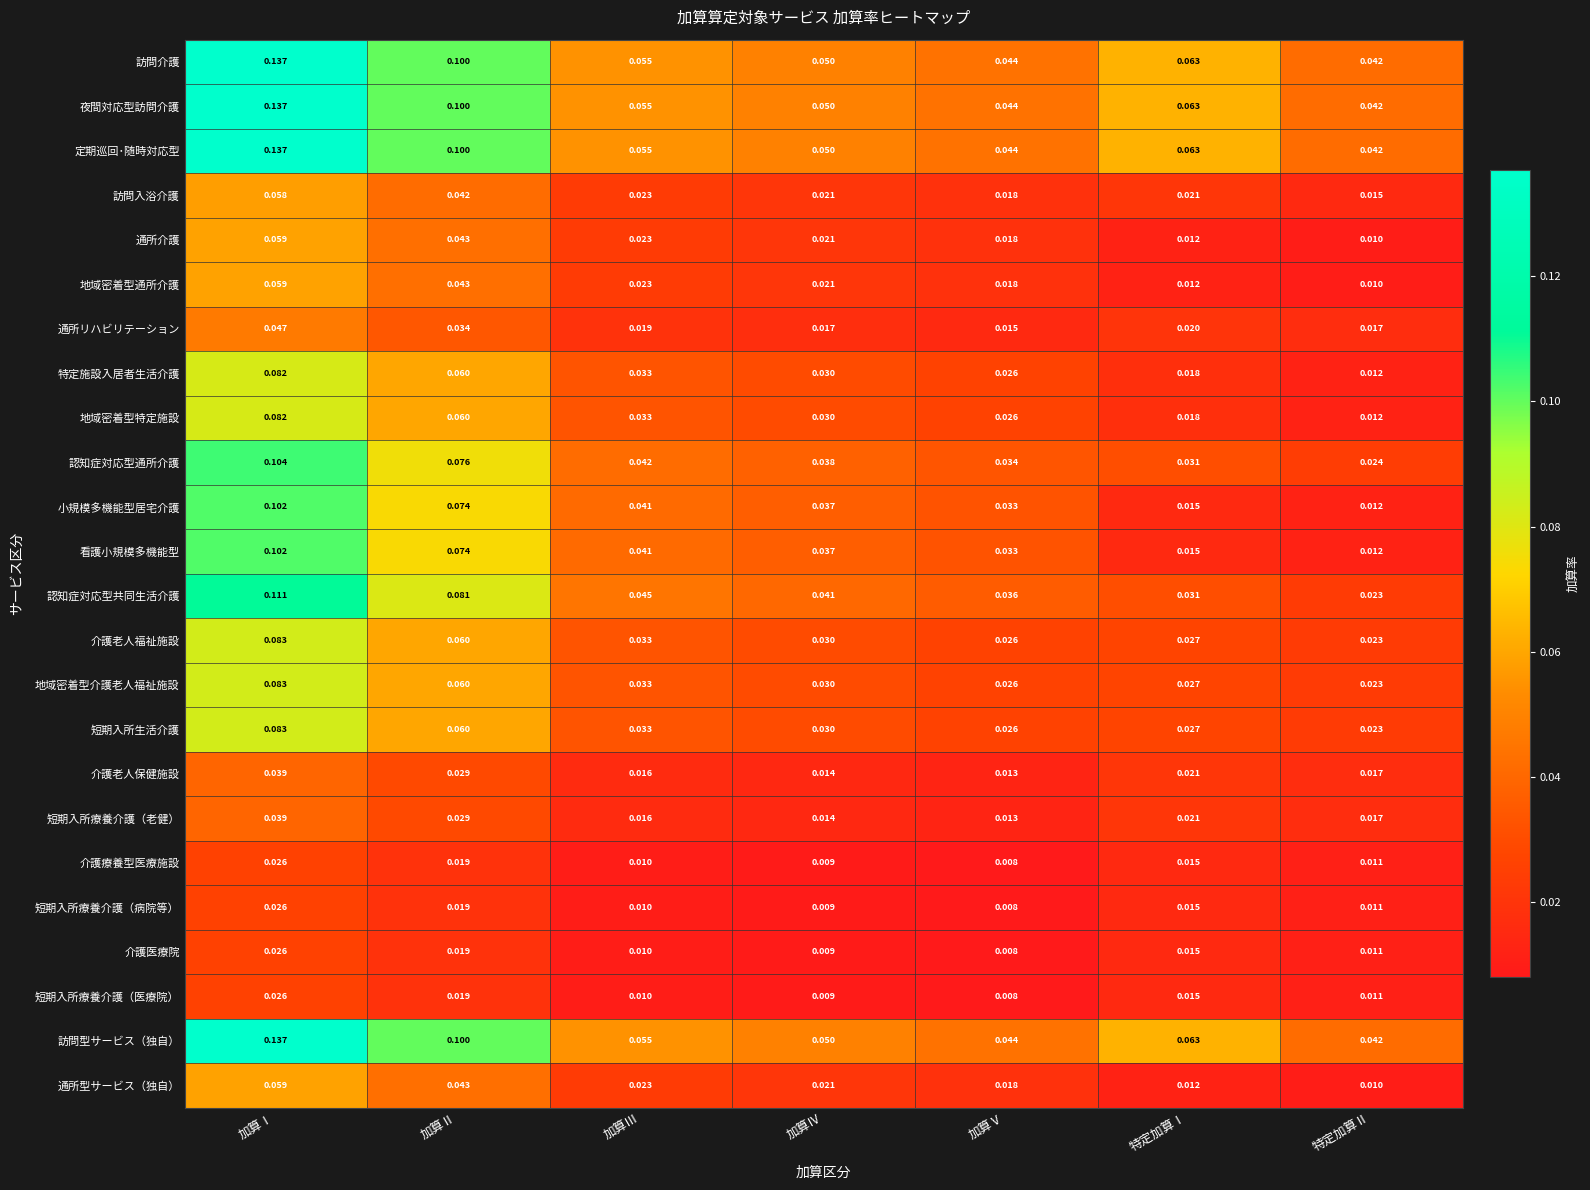

Which category has the highest value in the 短期入所生活介護 series?

加算Ⅰ